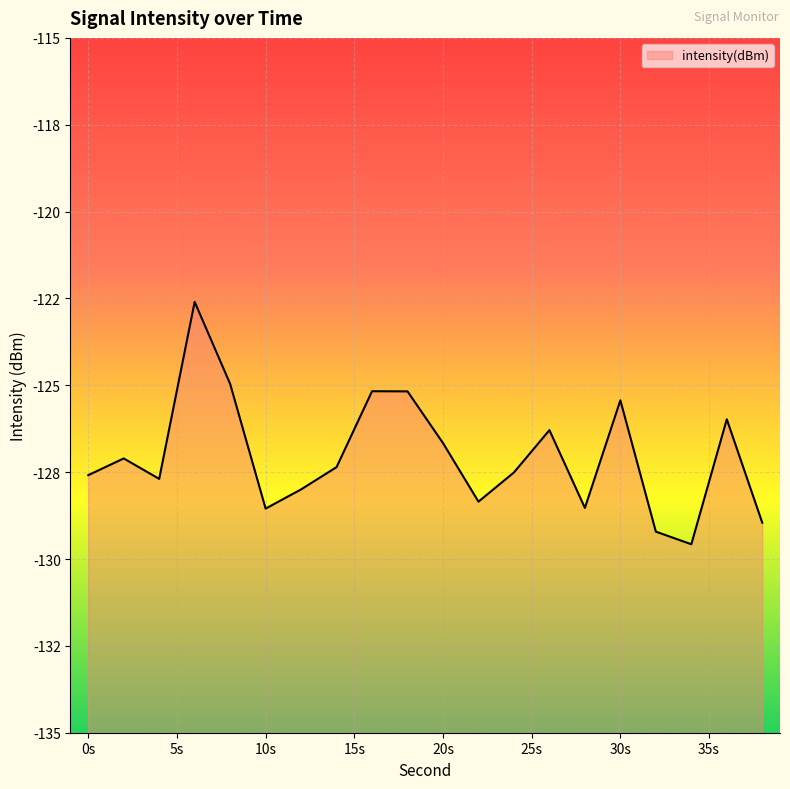

What is the average value?

-127.0